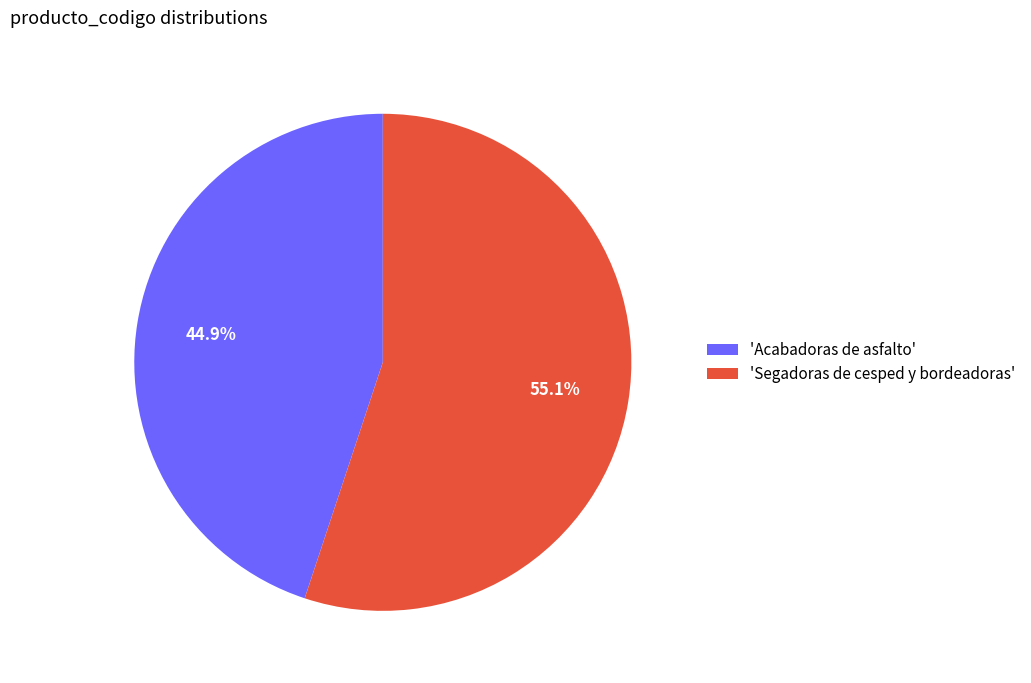

What is the ratio of the value at 'Acabadoras de asfalto' to the value at 'Segadoras de cesped y bordeadoras'?

0.8